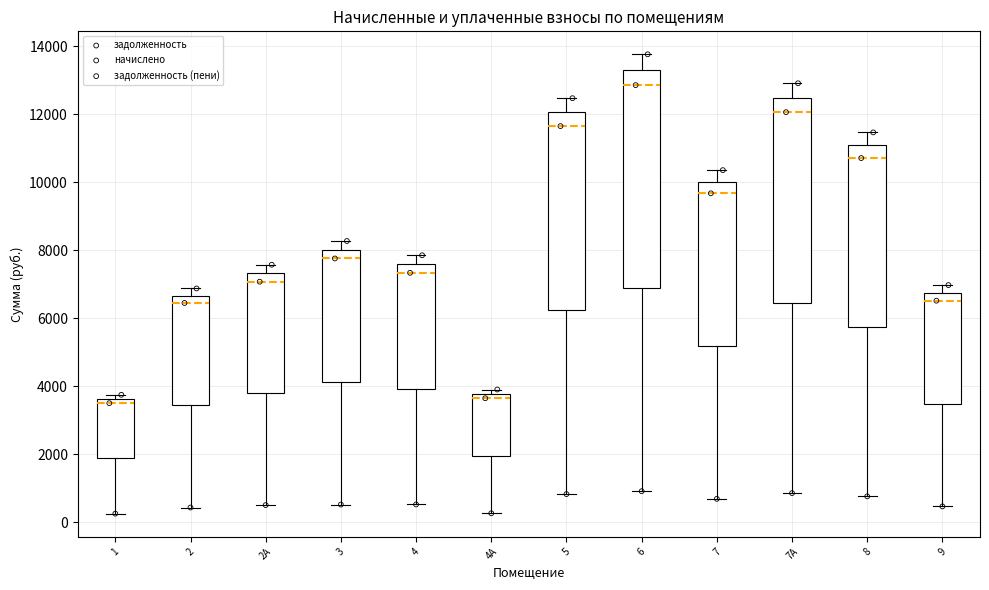

Where does the lower whisker of the box for 1 end on the y-axis? The values are not printed on the chart, so give them approximately, as read against the axis.

200